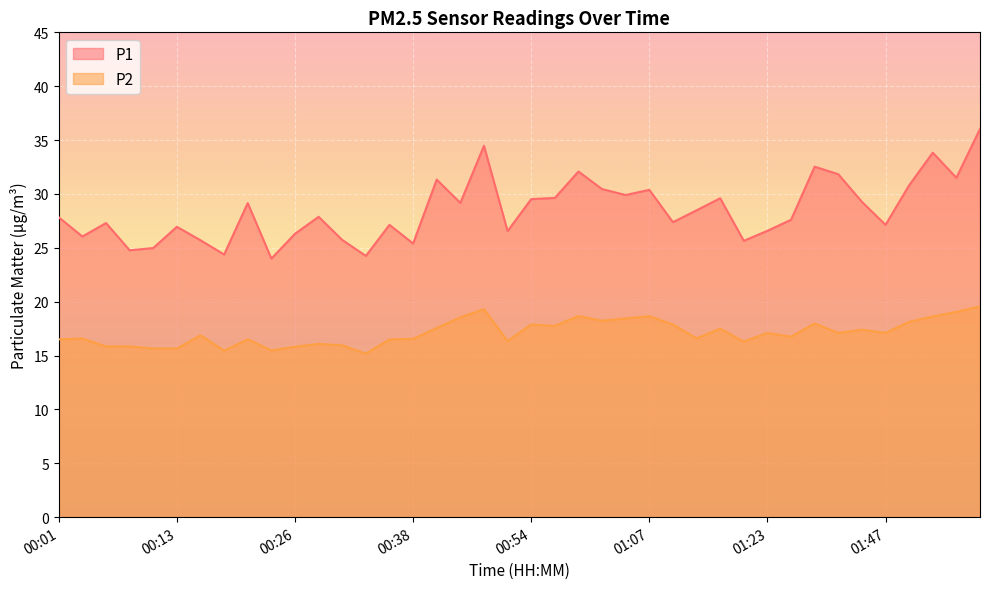

List the labels in order of P2 value, smallest first.

00:33, 00:19, 00:24, 00:11, 00:13, 00:26, 00:06, 00:08, 00:31, 00:28, 01:17, 00:51, 00:01, 00:36, 00:21, 00:38, 00:03, 01:12, 01:25, 00:16, 01:23, 01:36, 01:47, 01:39, 01:14, 00:43, 00:57, 00:54, 01:09, 01:33, 01:50, 01:02, 01:04, 00:46, 01:55, 01:07, 00:59, 01:58, 00:49, 02:01